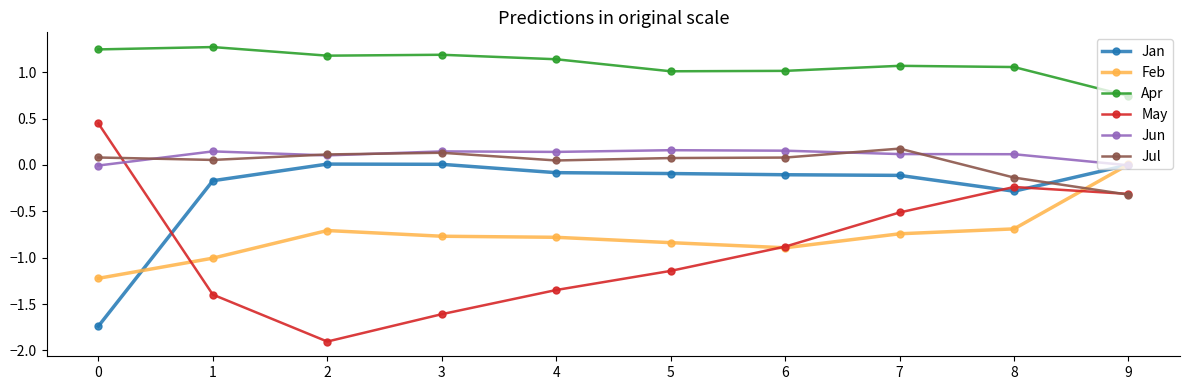

Is this an area chart (filled region under the line)?

No